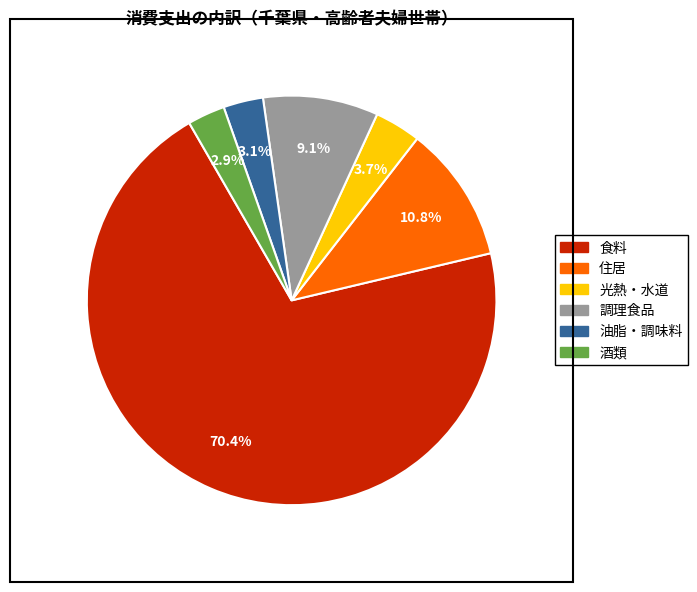

What percentage do 酒類 and 住居 together represent?

13.7%